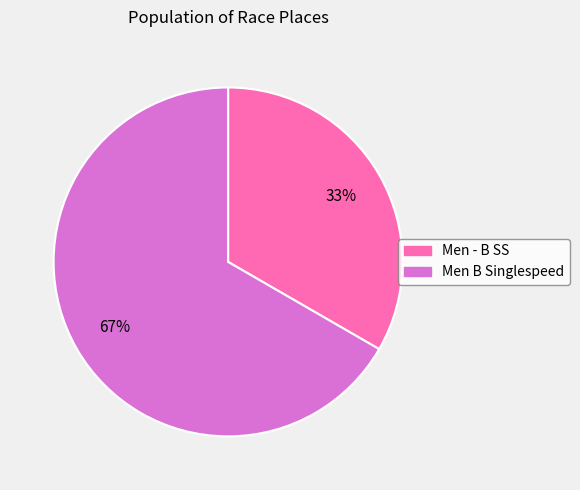

Is there a majority slice in this chart?

Yes